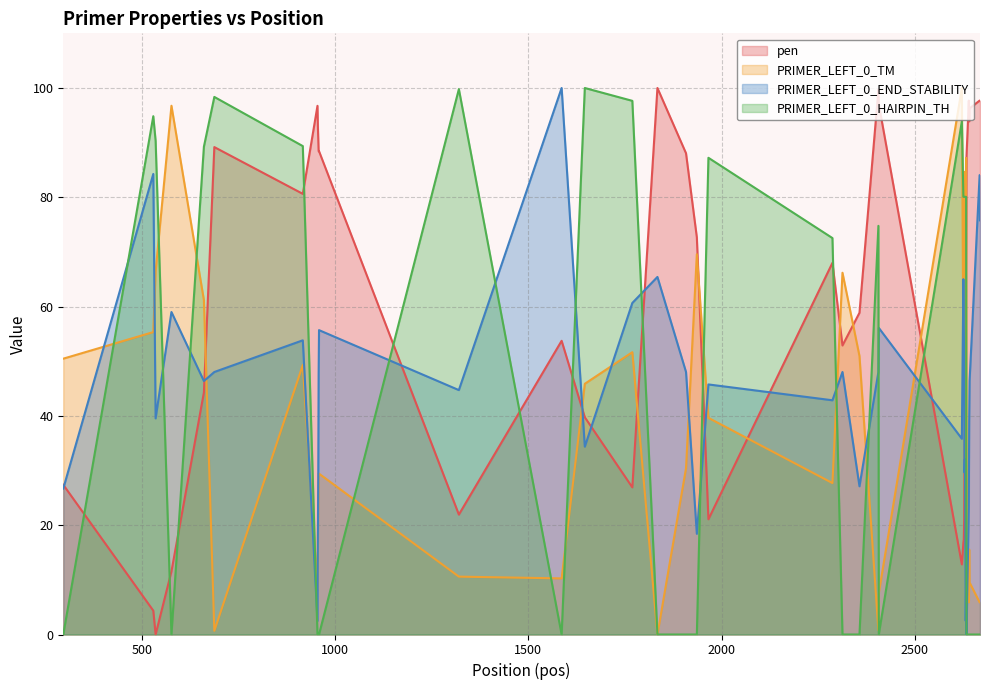

How many values in pen are above zero?

39